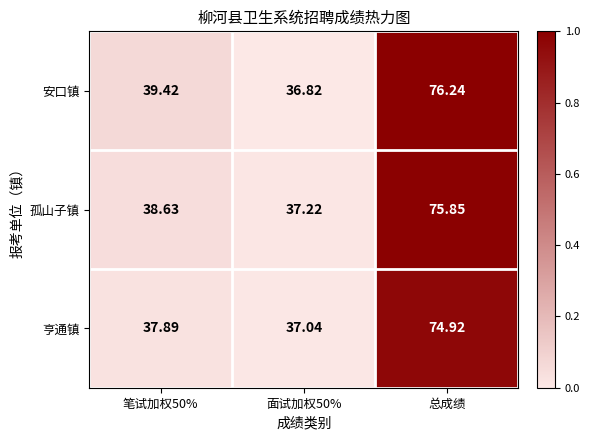

Is the value of 安口镇 at 面试加权50% greater than the value of 孤山子镇 at 面试加权50%?

No